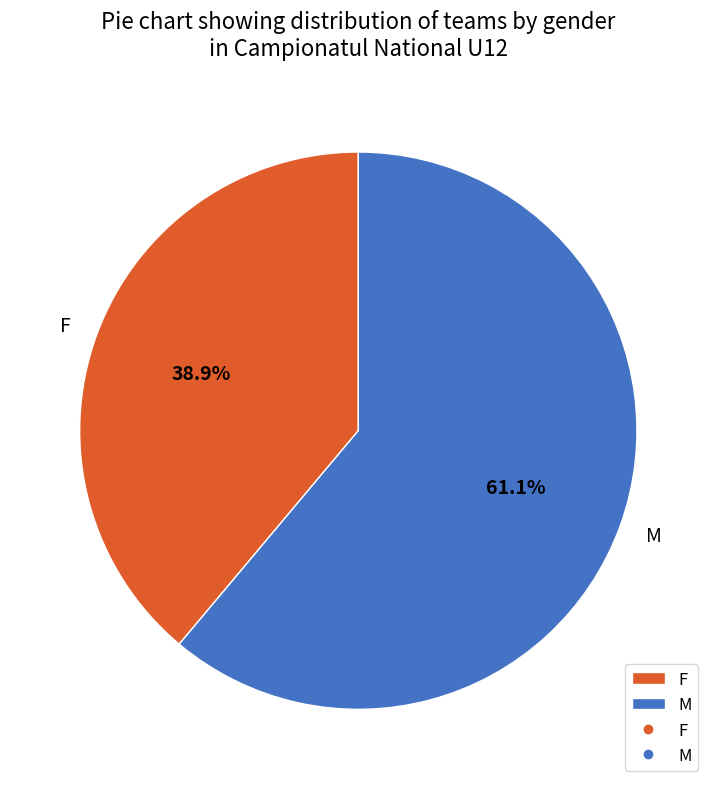

What percentage is the F slice, to the nearest percent?

39%